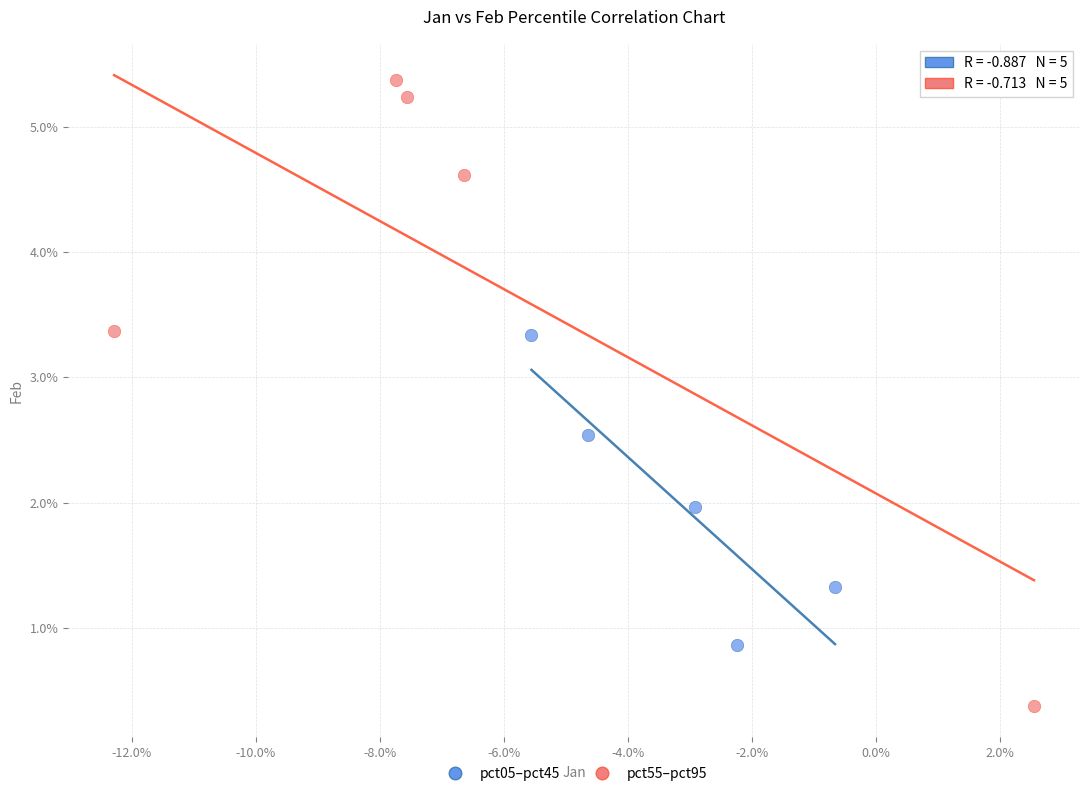

Which series has the largest Y range (max minus min)?

pct55–pct95